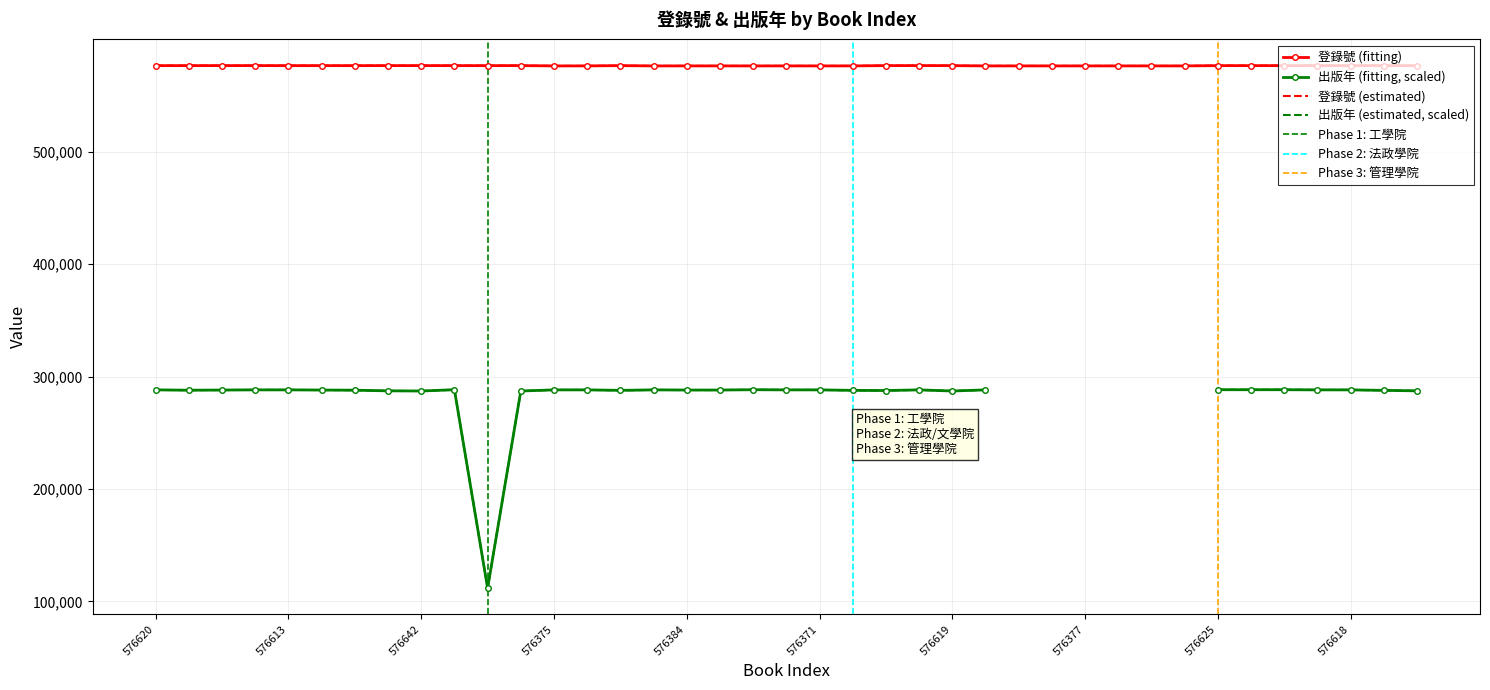

Which has a higher value, 576383 or 576378?

576383